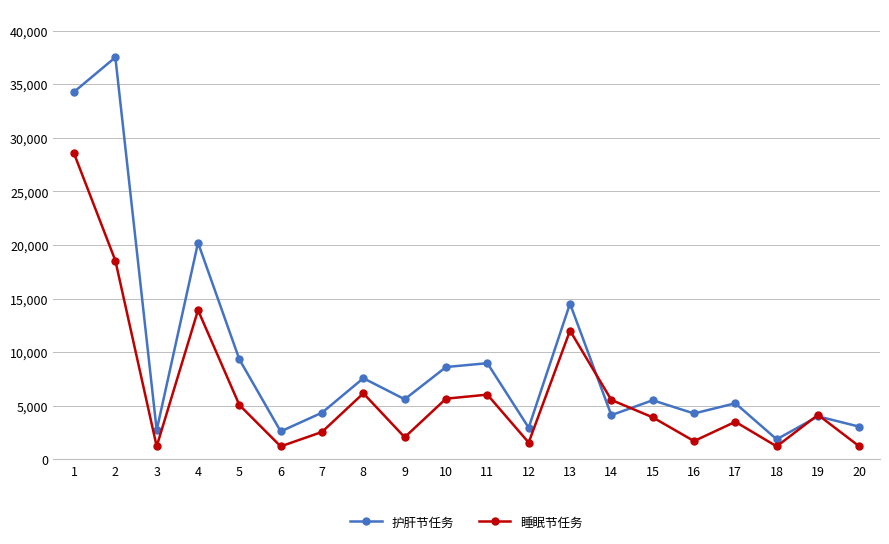

How many values in the 睡眠节任务 series exceed 4143?

10